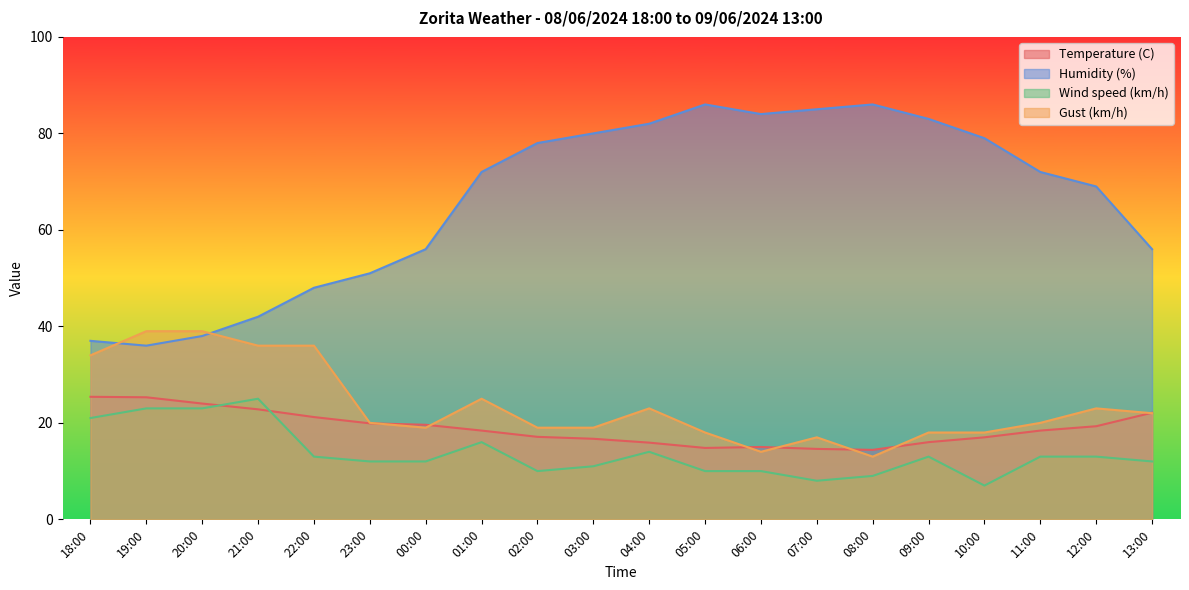

Where is the first local maximum for Wind speed (km/h)?

21:00